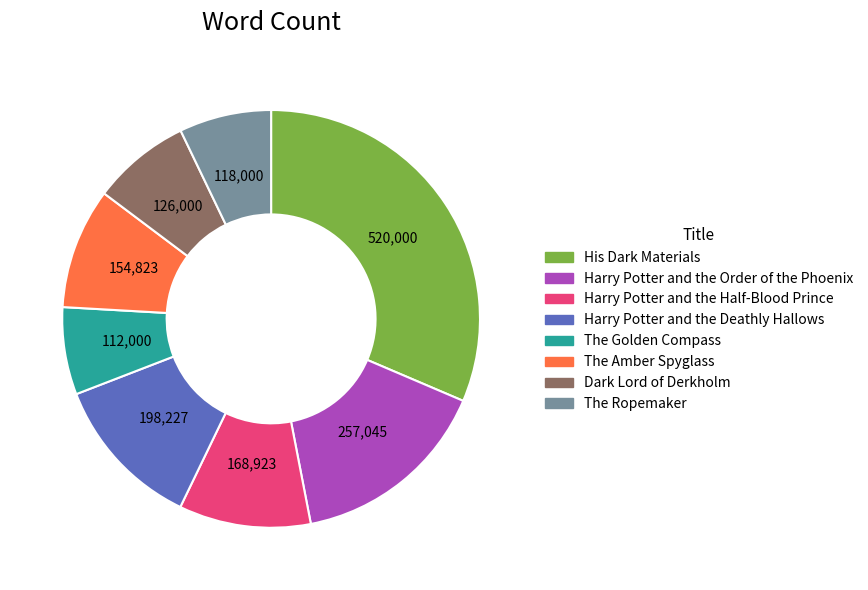

Combined, do Harry Potter and the Half-Blood Prince and The Golden Compass account for over 50%?

No